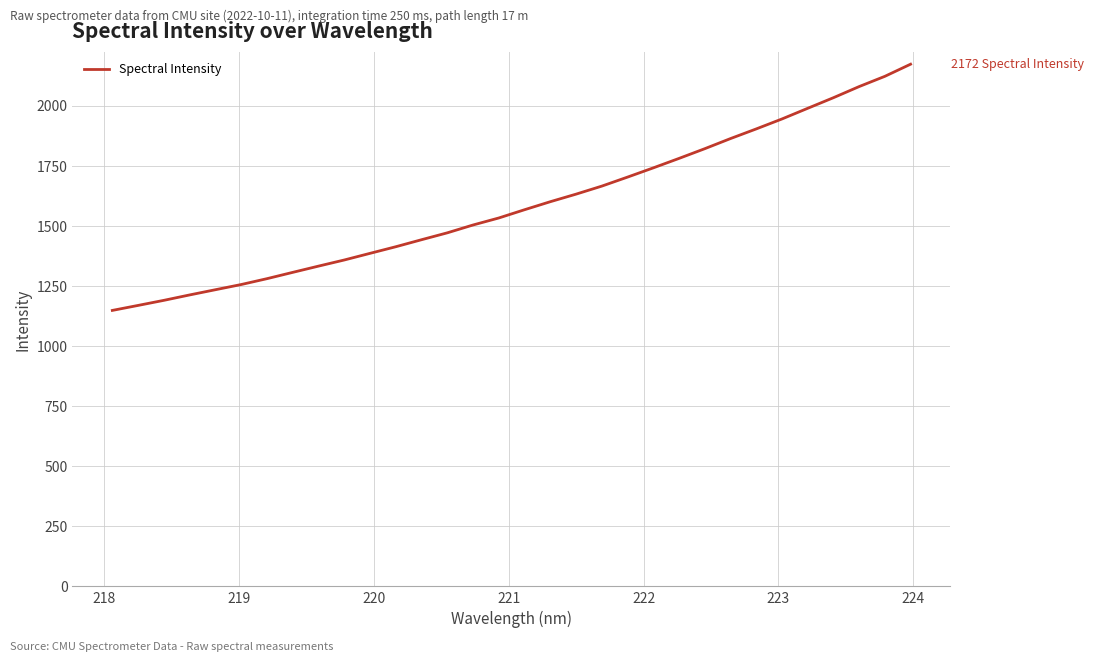

What is the minimum value shown in the chart?

1148.0